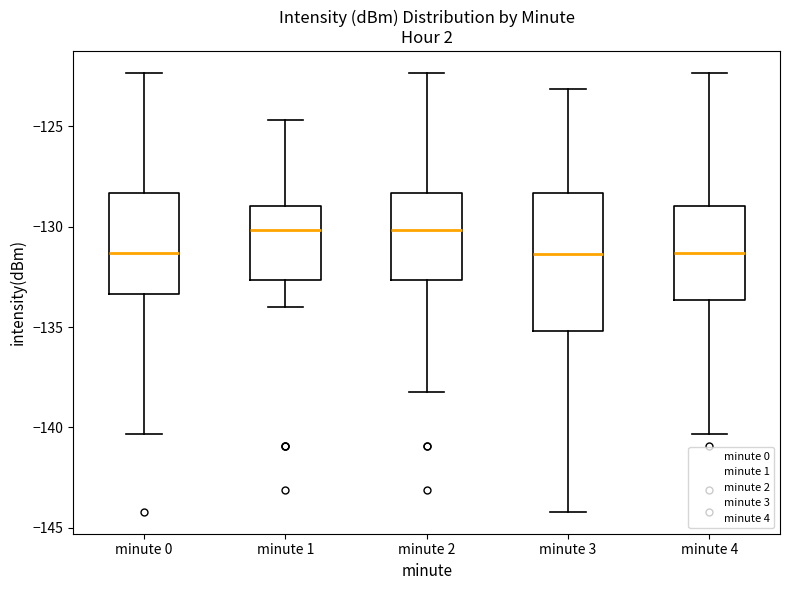

Where does the median line of the box for minute 3 sit on the y-axis? The values are not printed on the chart, so give them approximately, as read against the axis.

-131.5